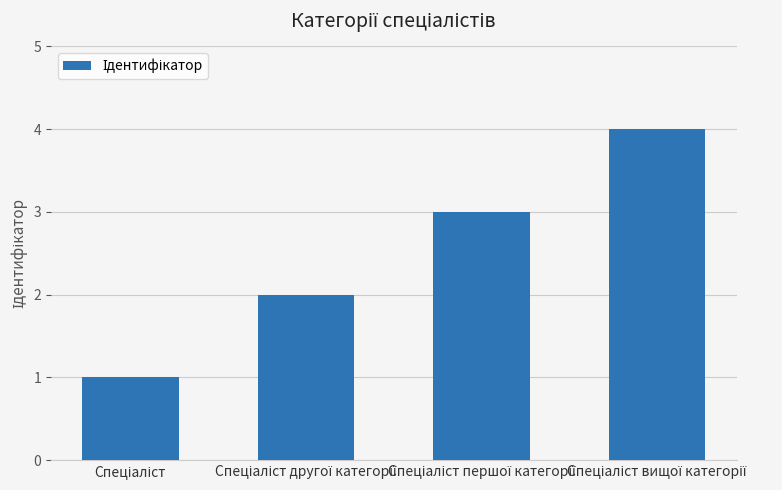

What is the minimum value shown in the chart?

1